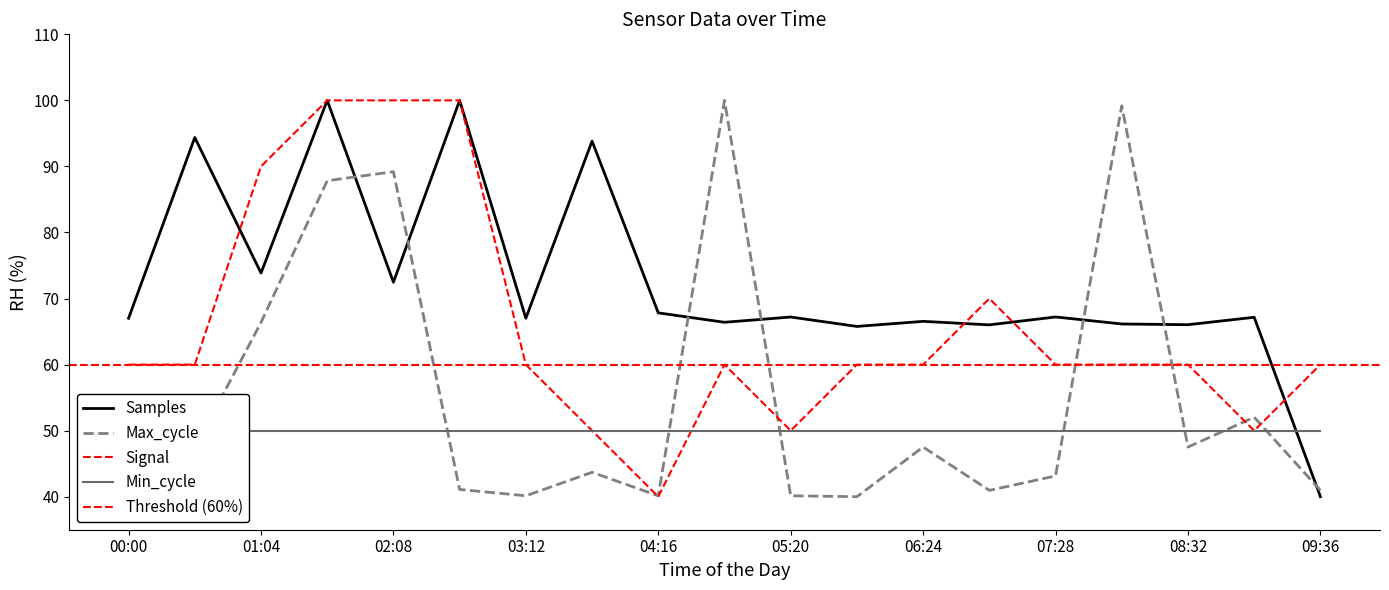

Rank the categories by Samples value from lowest to highest.

09:36, 05:52, 06:56, 08:32, 08:00, 04:48, 06:24, 00:00, 03:12, 09:04, 05:20, 07:28, 04:16, 02:08, 01:04, 03:44, 00:32, 02:40, 01:36